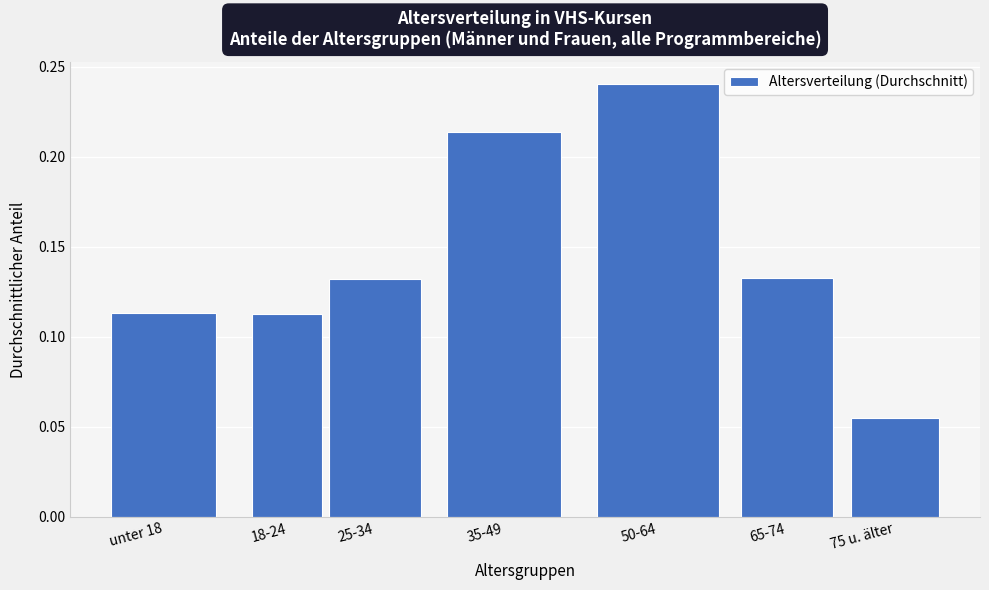

What position from the right is 25-34?

5